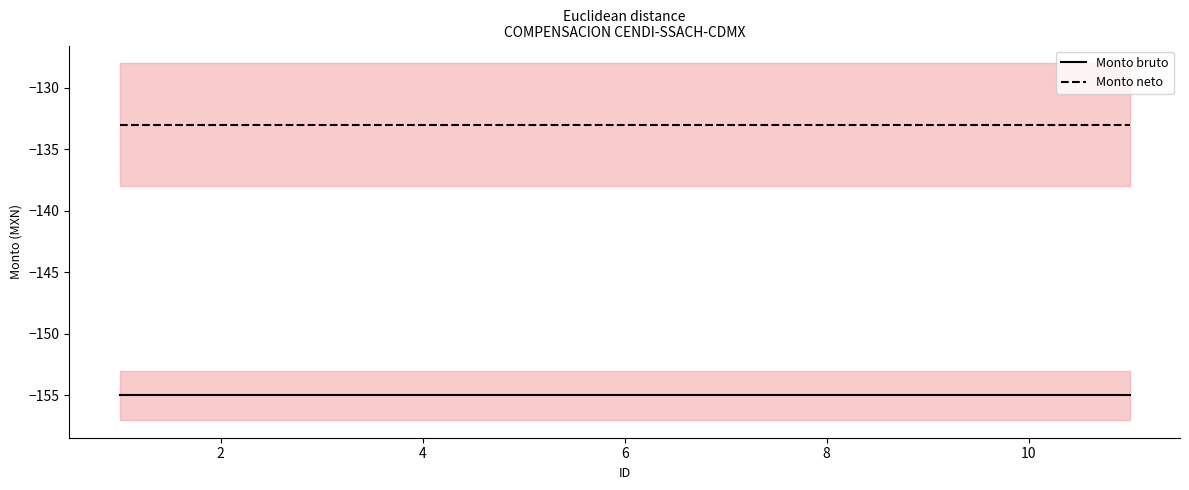

Rank the series by their maximum value, from highest to lowest.

Monto neto, Monto bruto